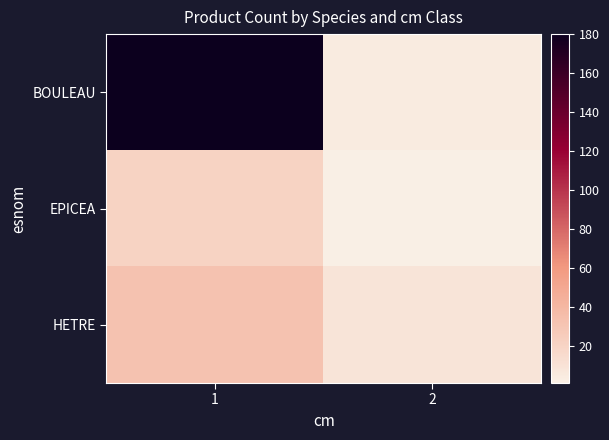

At which category is the sum across all series the highest?

1